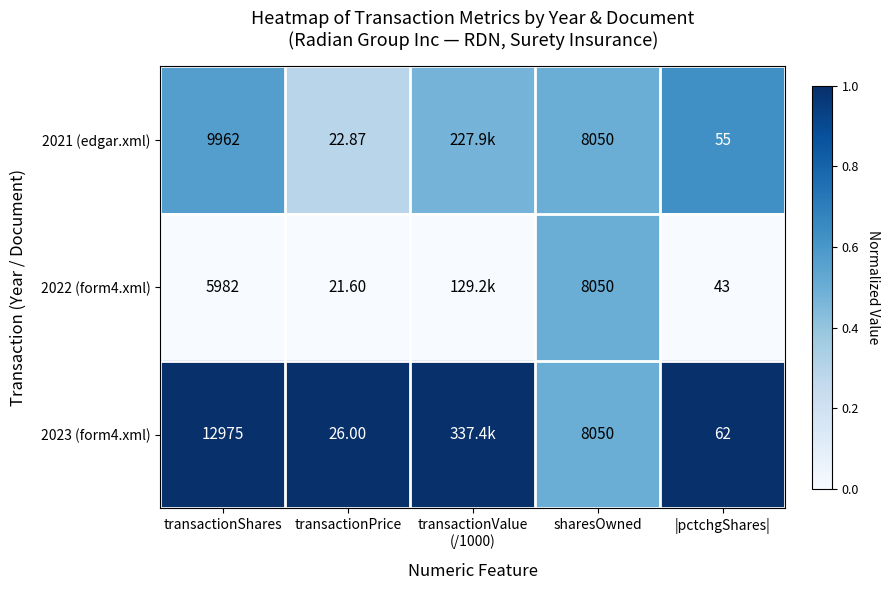

Is the value of 2021 (edgar.xml) at transactionPrice greater than the value of 2023 (form4.xml) at transactionShares?

No